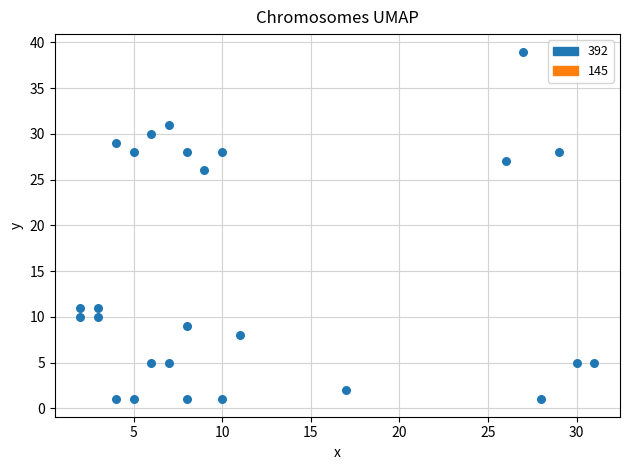

What Y value in the scatter plot is closest to 20?

26